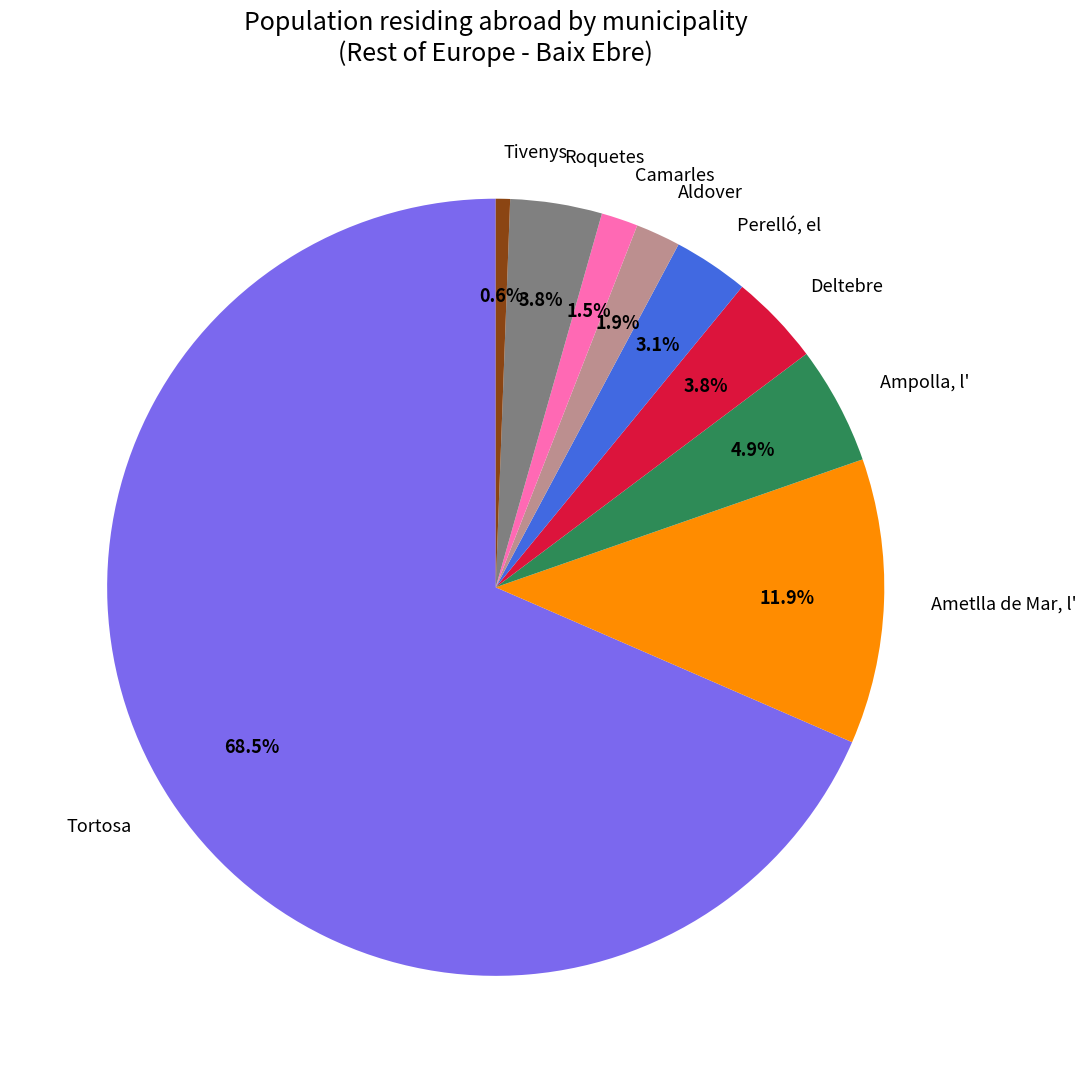

Between Camarles and Deltebre, which is larger?

Deltebre